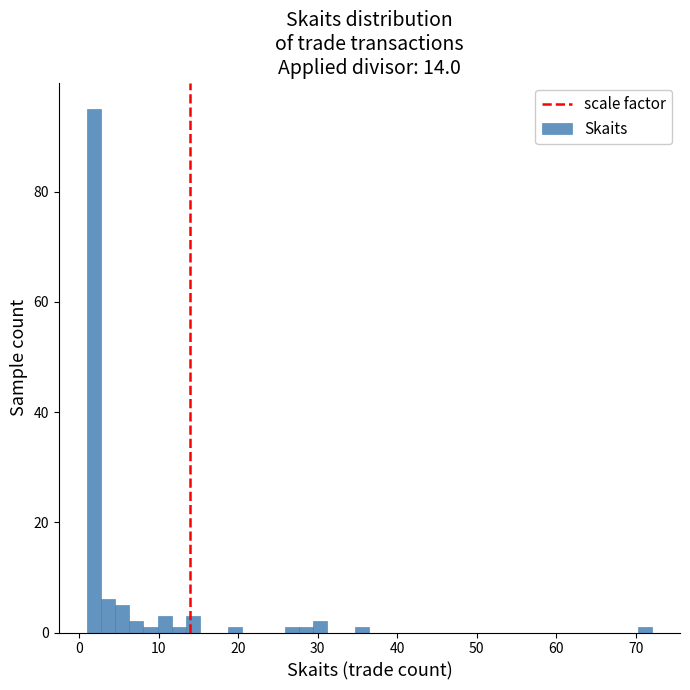

Around what value on the x-axis is the tallest bar? Give the approximate position of its centre, as read against the axis.

2